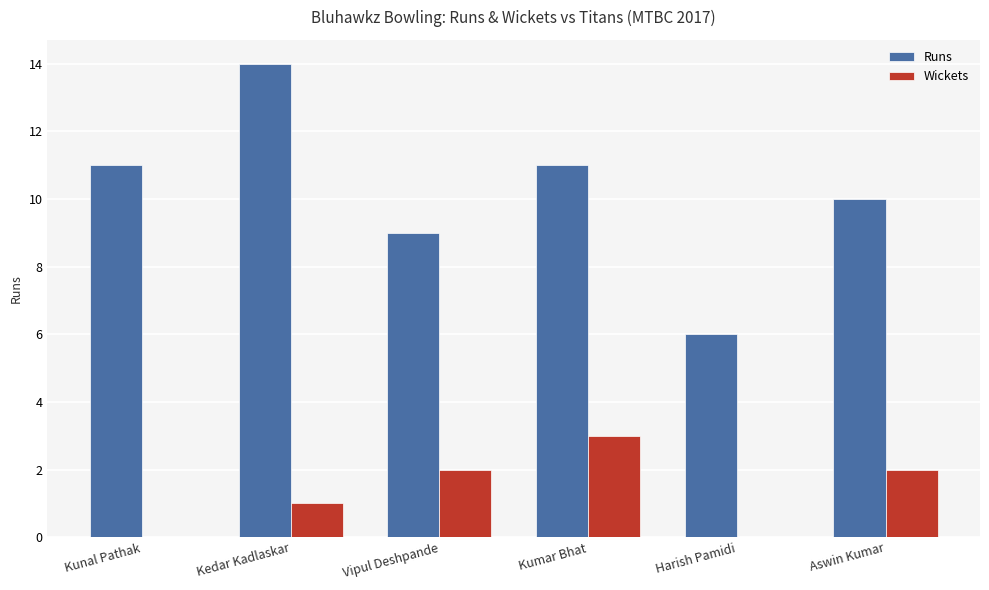

Which label corresponds to the largest value in the chart?

Kedar Kadlaskar